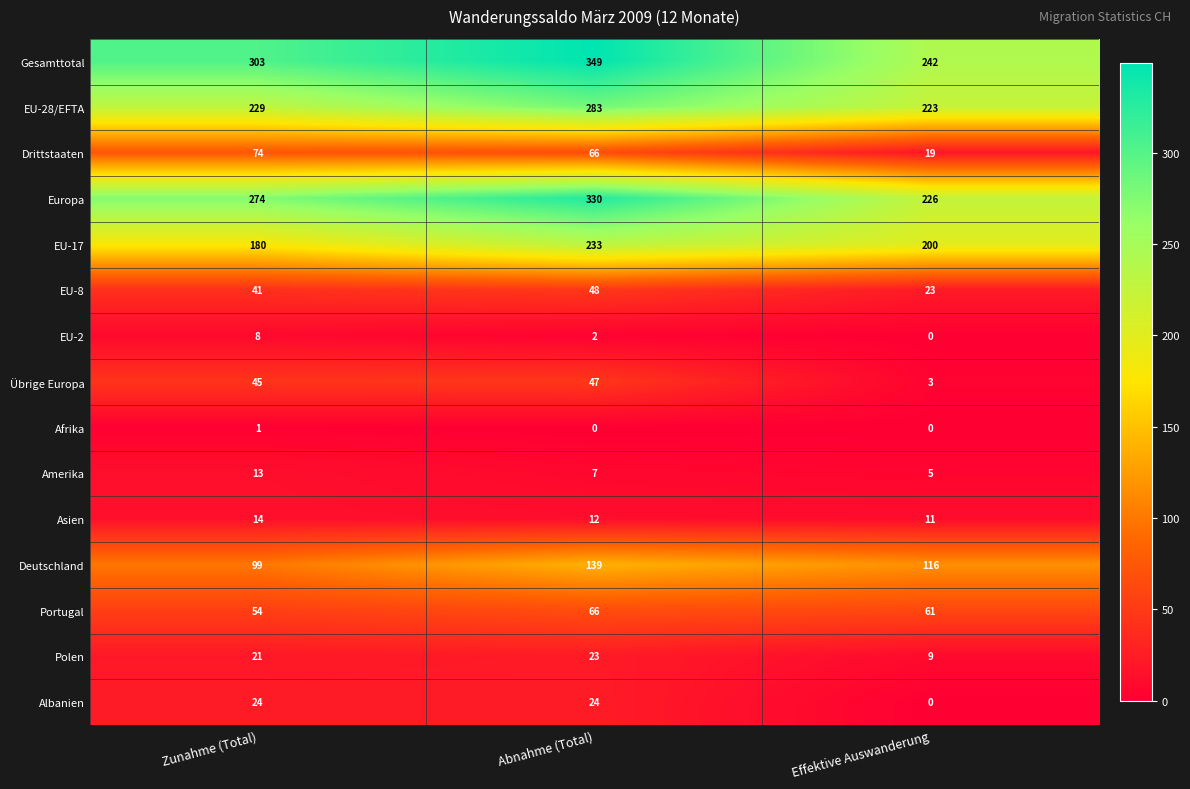

Read the EU-28/EFTA value at Zunahme (Total).

229